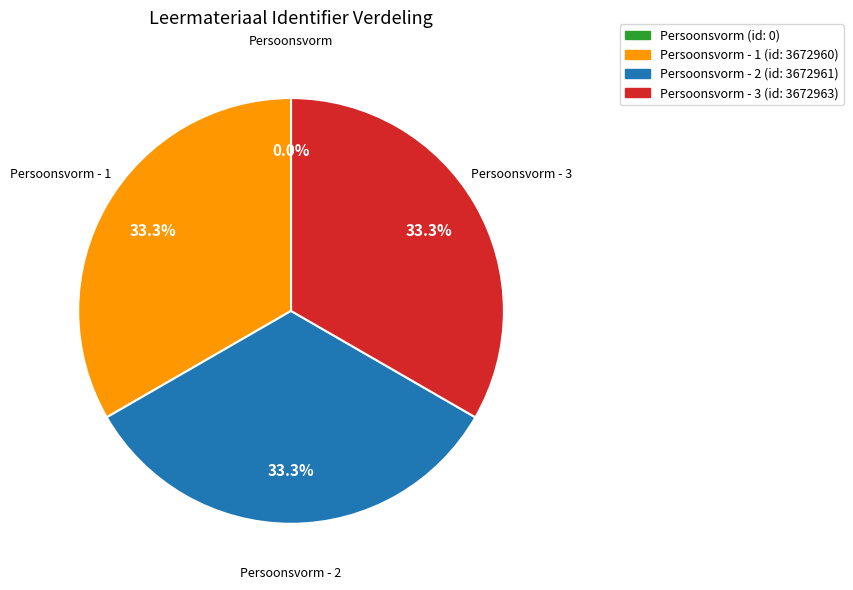

Is there a majority slice in this chart?

No